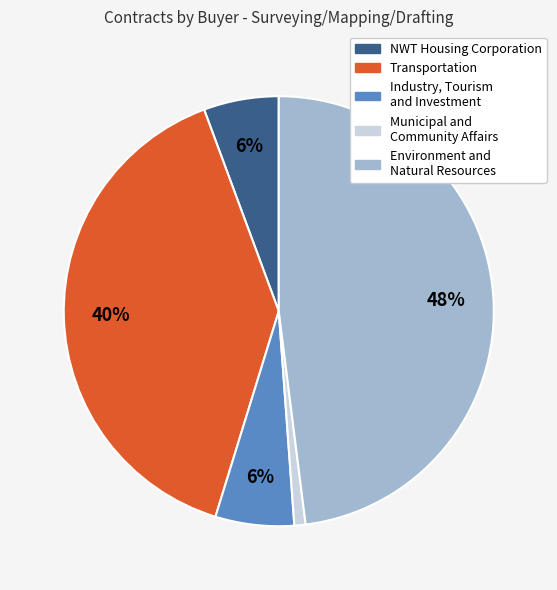

To the nearest percent, what is the average slice percentage?

20%